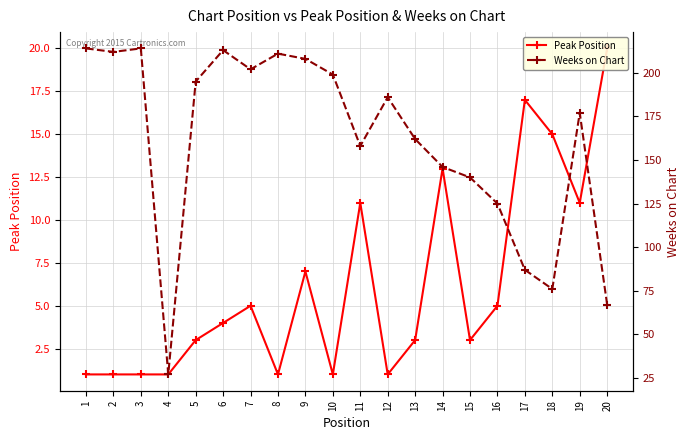

Reading right to left, what are all the values shown in this chart?

Peak Position: 20=20	19=11	18=15	17=17	16=5	15=3	14=13	13=3	12=1	11=11	10=1	9=7	8=1	7=5	6=4	5=3	4=1	3=1	2=1	1=1
Weeks on Chart: 20=67	19=177	18=76	17=87	16=125	15=140	14=146	13=162	12=186	11=158	10=199	9=208	8=211	7=202	6=213	5=195	4=27	3=214	2=212	1=214